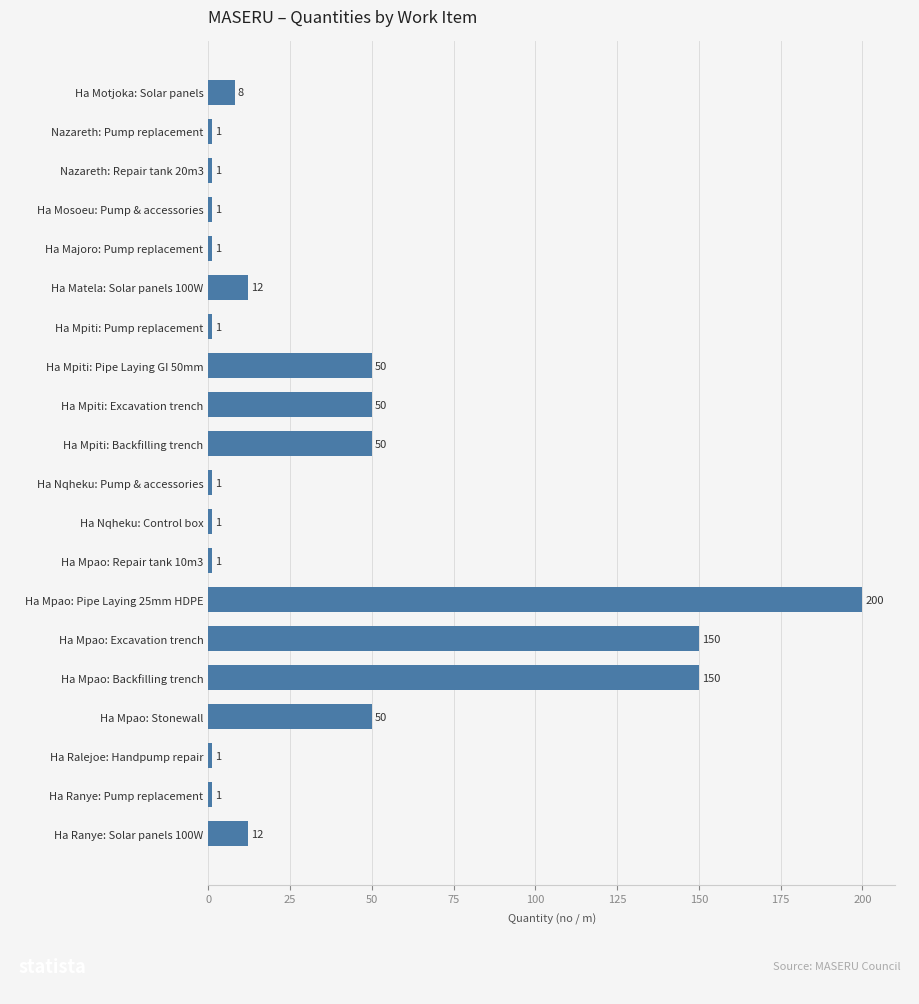

Which label corresponds to the largest value in the chart?

Ha Mpao: Pipe Laying 25mm HDPE